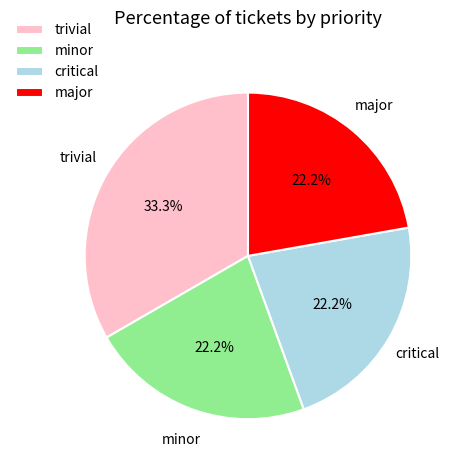

How many slices are in this pie chart?

4